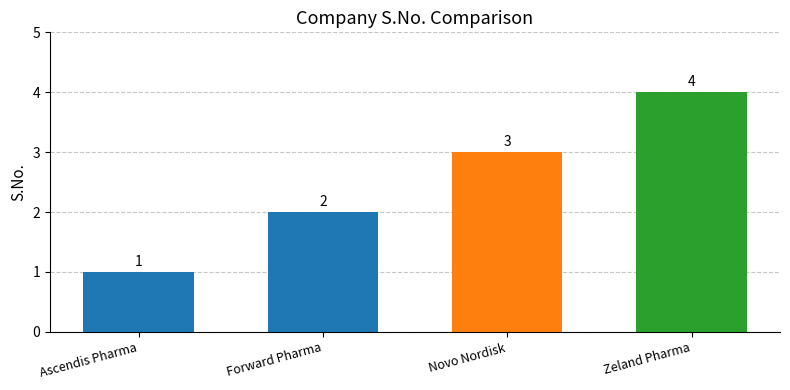

What is the value of the 1st bar from the left?

1